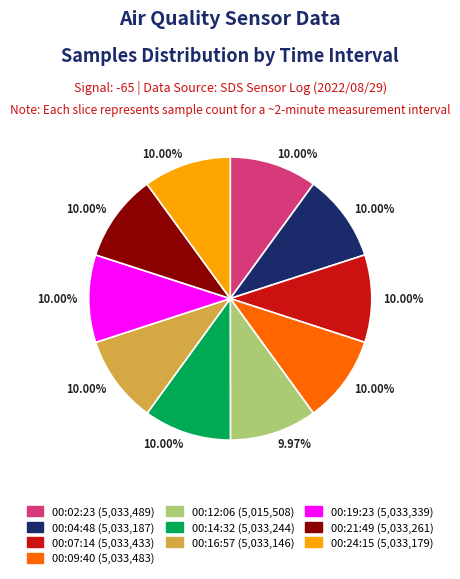

How many segments does this pie chart have?

10